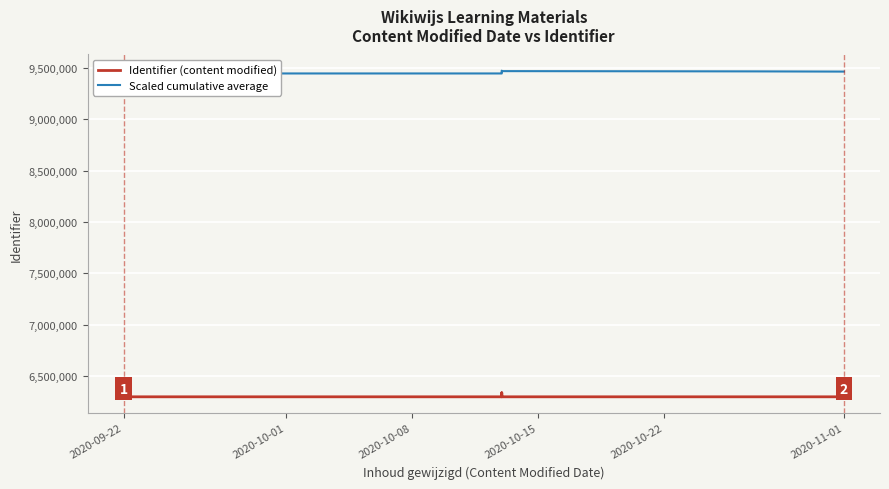

What is the label of the 1st point from the left?

2020-09-22